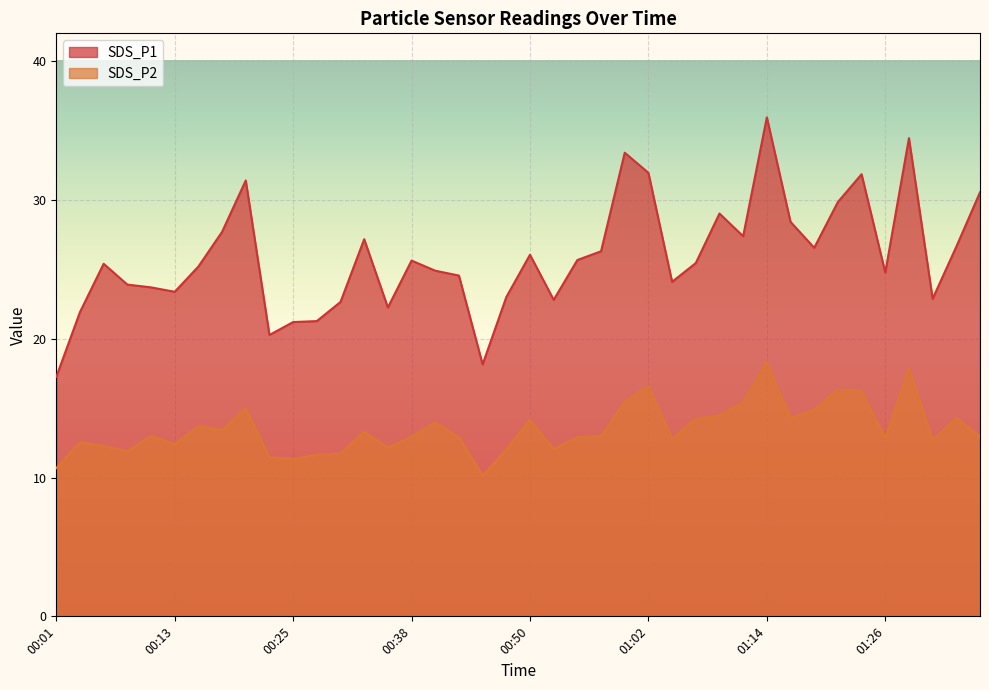

At which label does SDS_P2 first exceed 13?

00:16